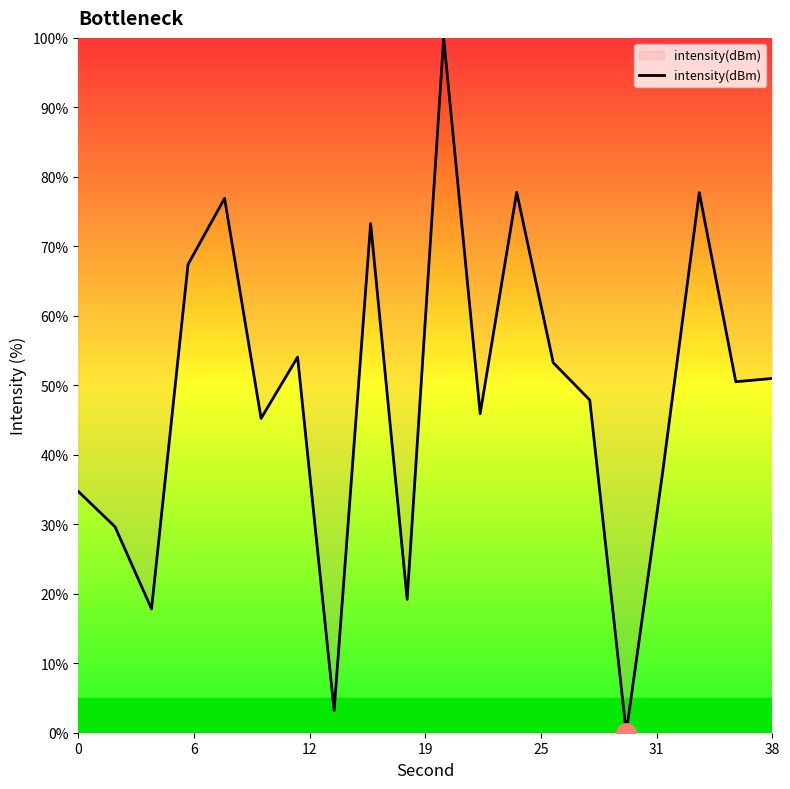

What is the maximum value shown in the chart?

100.0